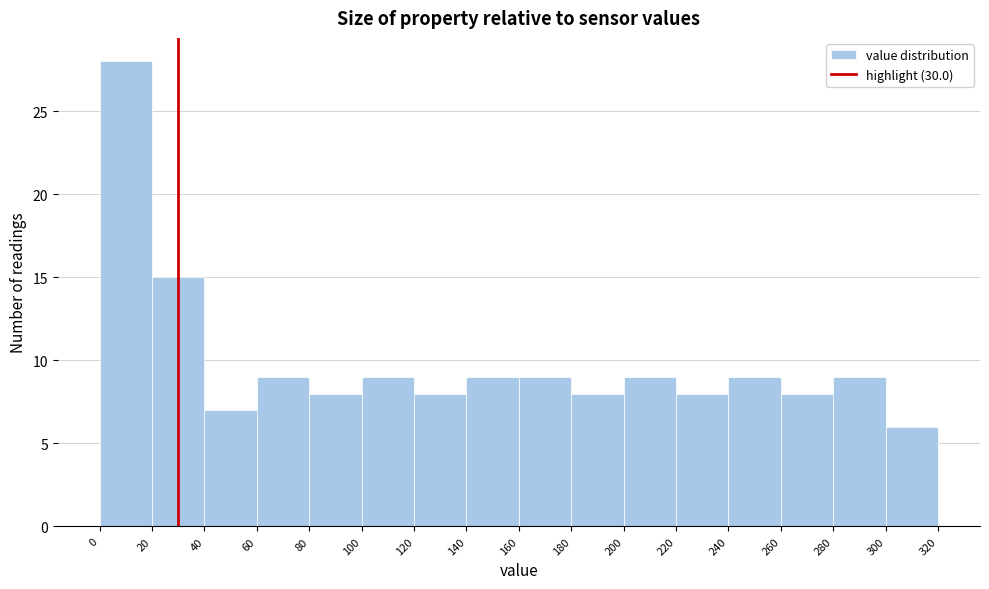

What is the height of the bar covering 100 to 120 on the x-axis? The values are not printed on the chart, so give them approximately, as read against the axis.

9